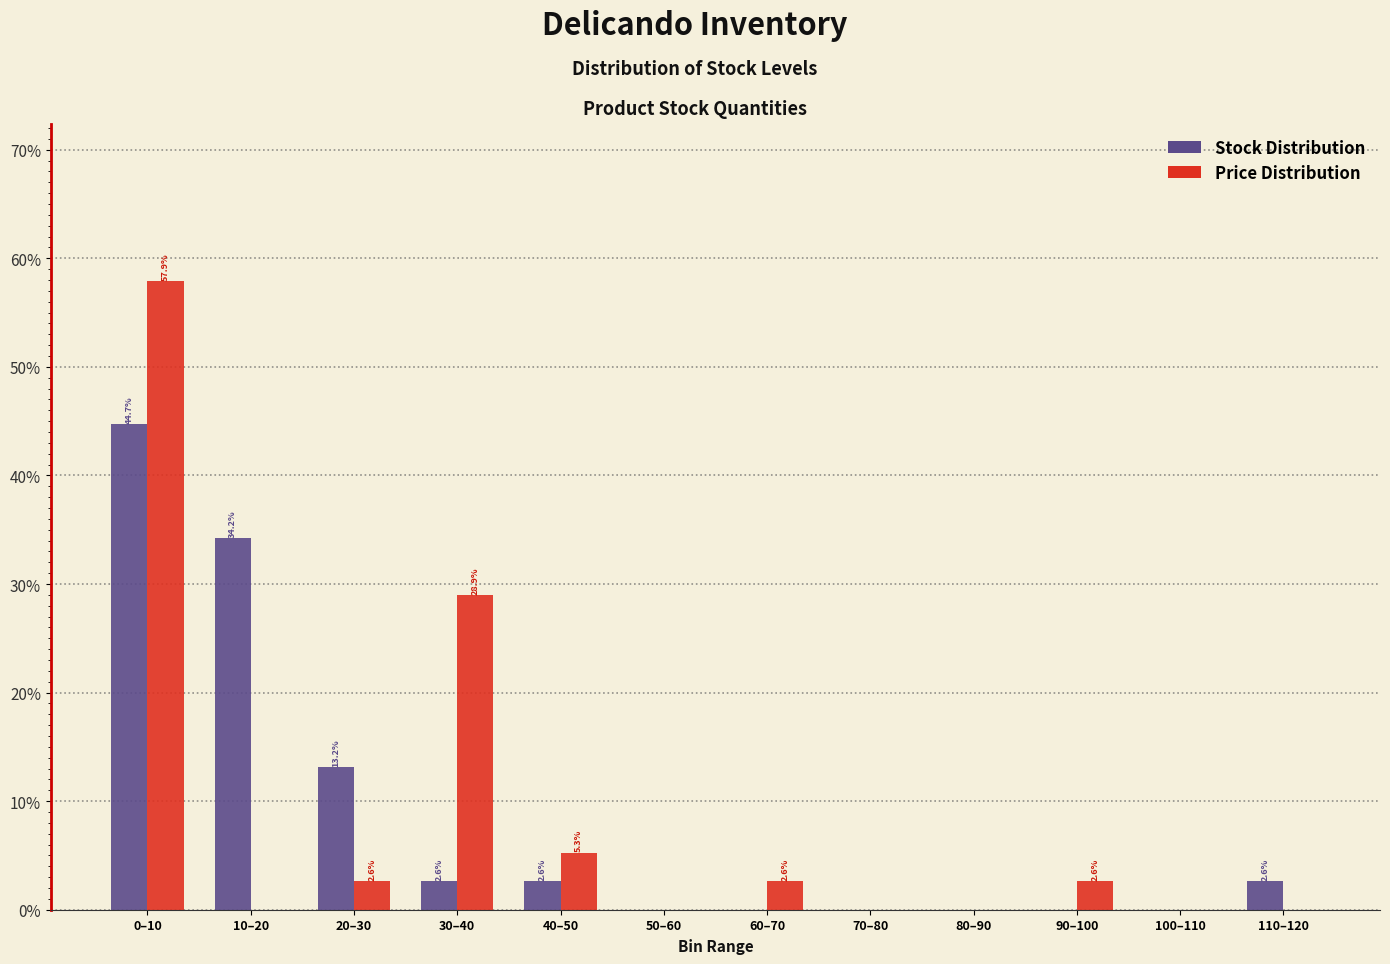

Reading right to left, list all the values displayed in this chart.

Stock Distribution: 110–120=2.6	100–110=0.0	90–100=0.0	80–90=0.0	70–80=0.0	60–70=0.0	50–60=0.0	40–50=2.6	30–40=2.6	20–30=13.2	10–20=34.2	0–10=44.7
Price Distribution: 110–120=0.0	100–110=0.0	90–100=2.6	80–90=0.0	70–80=0.0	60–70=2.6	50–60=0.0	40–50=5.3	30–40=28.9	20–30=2.6	10–20=0.0	0–10=57.9